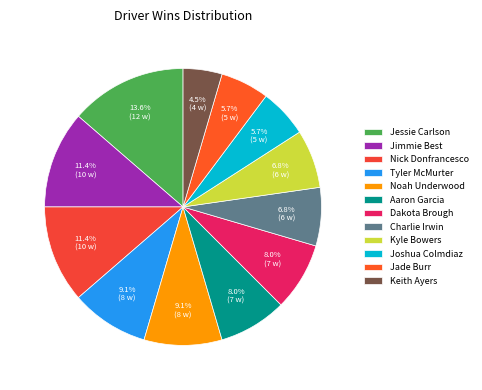

What percentage is the Charlie Irwin slice, to the nearest percent?

7%